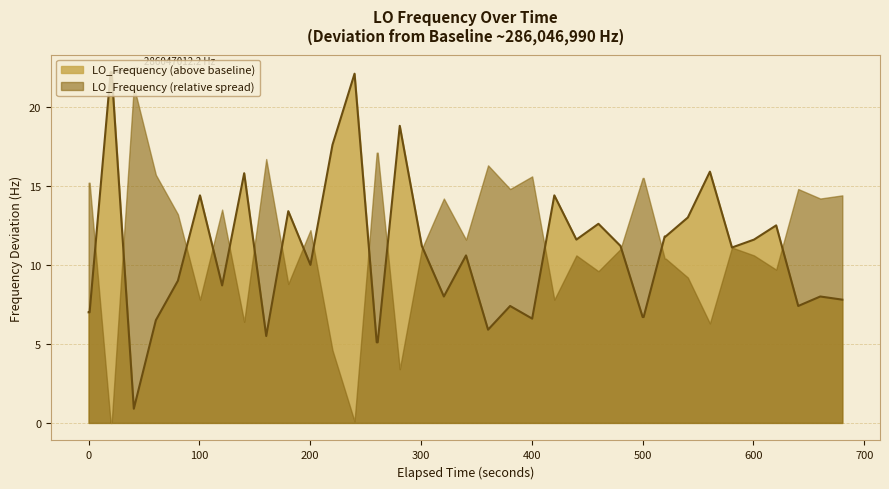

What is the maximum value shown in the chart?

22.2